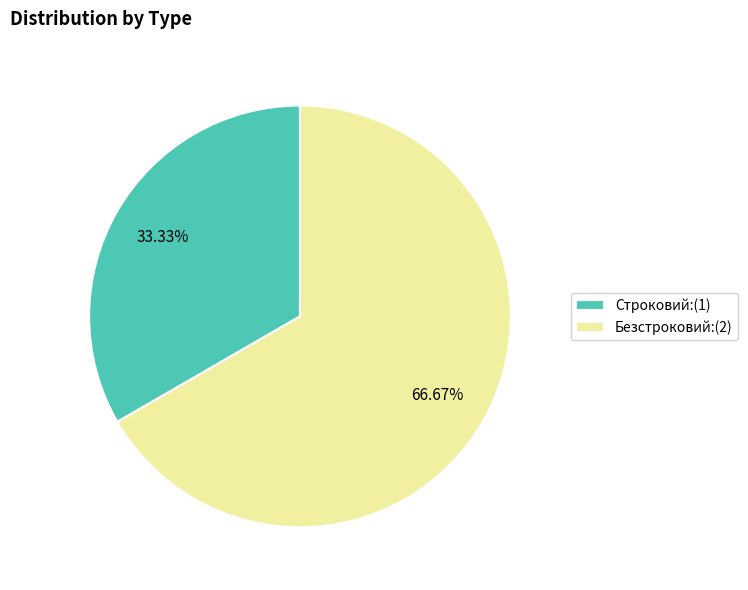

What is the ratio of the value at Строковий:(1) to the value at Безстроковий:(2)?

0.5